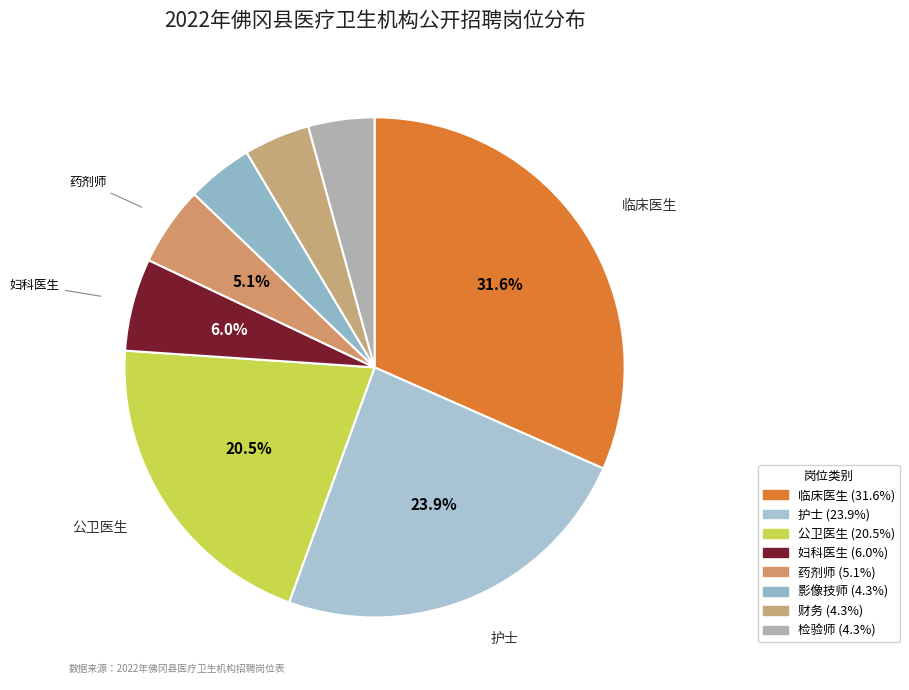

Is there a majority slice in this chart?

No